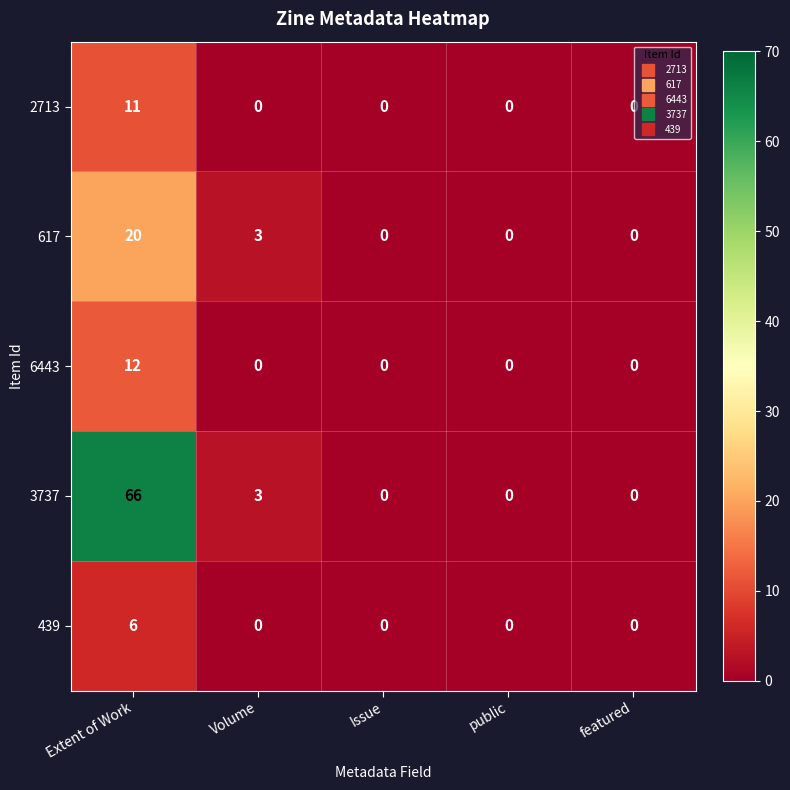

Reading left to right, extract all data points from this chart.

2713: Extent of Work=11	Volume=0	Issue=0	public=0	featured=0
617: Extent of Work=20	Volume=3	Issue=0	public=0	featured=0
6443: Extent of Work=12	Volume=0	Issue=0	public=0	featured=0
3737: Extent of Work=66	Volume=3	Issue=0	public=0	featured=0
439: Extent of Work=6	Volume=0	Issue=0	public=0	featured=0